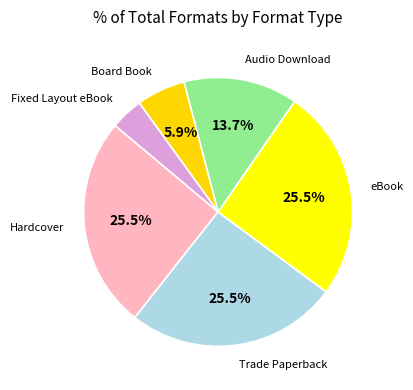

To the nearest percent, what is the combined percentage of Hardcover and Trade Paperback?

51%